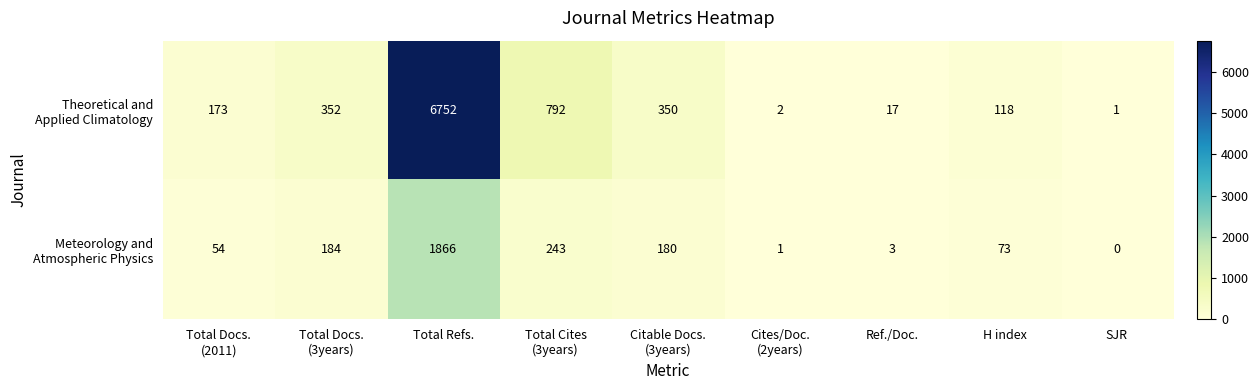

At which category does the chart reach its peak across all series?

Total Refs.